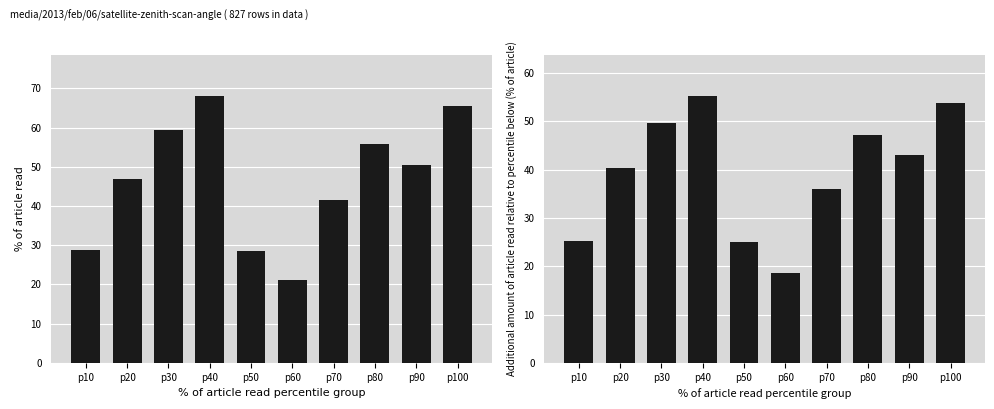

What is the average value of the satz series?

46.6